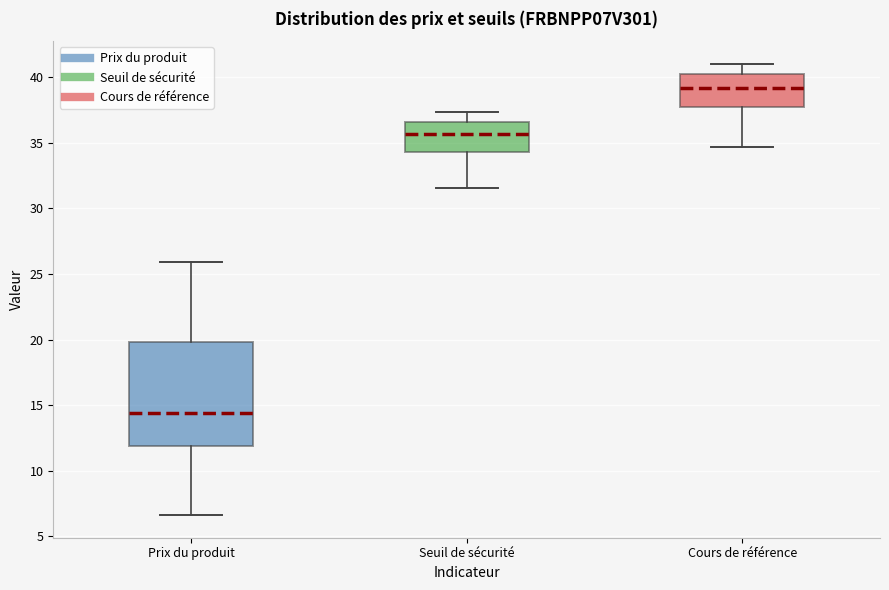

Reading left to right, transcribe this box plot: for each box, give where its median line is, the range the box spans, and where its two whiskers end, as read against the y-axis. The values are not printed on the chart, so give them approximately, as read against the axis.

Prix du produit: median 14.5, box 12.0 to 20.0, whiskers 6.5 to 26.0
Seuil de sécurité: median 35.5, box 34.5 to 36.5, whiskers 31.5 to 37.5
Cours de référence: median 39.0, box 37.5 to 40.0, whiskers 34.5 to 41.0